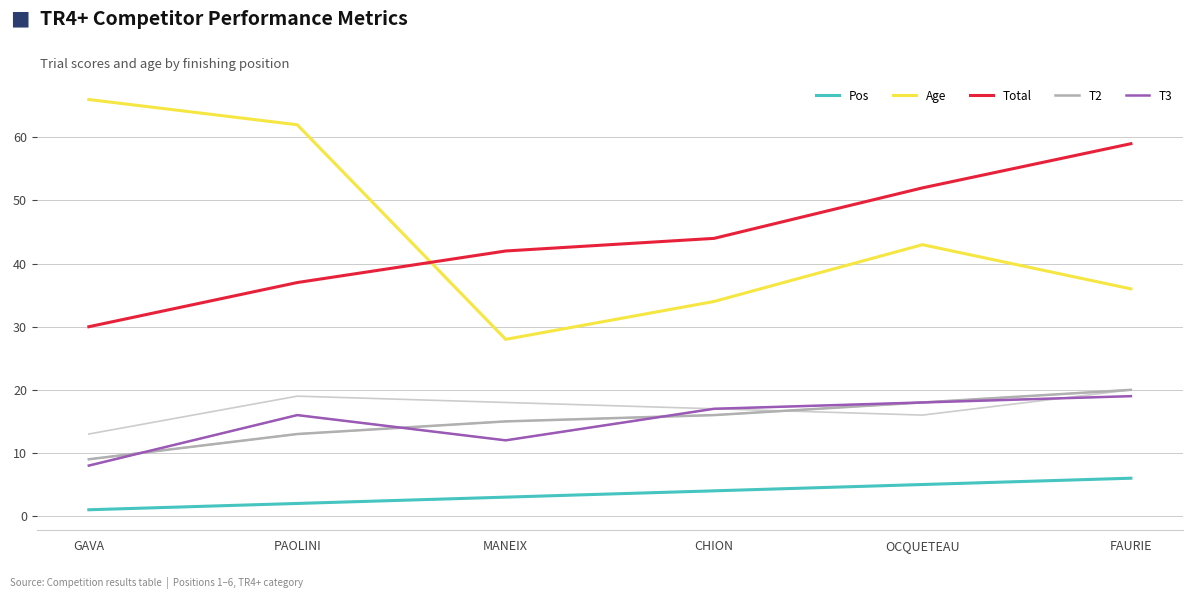

What is the label of the 4th point from the left?

CHION